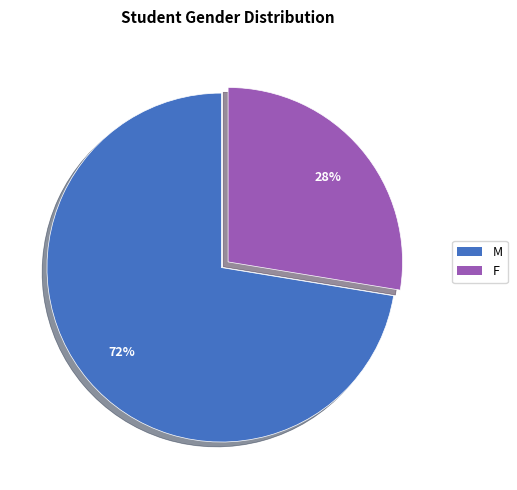

Do F and M together represent more than half of the pie?

Yes